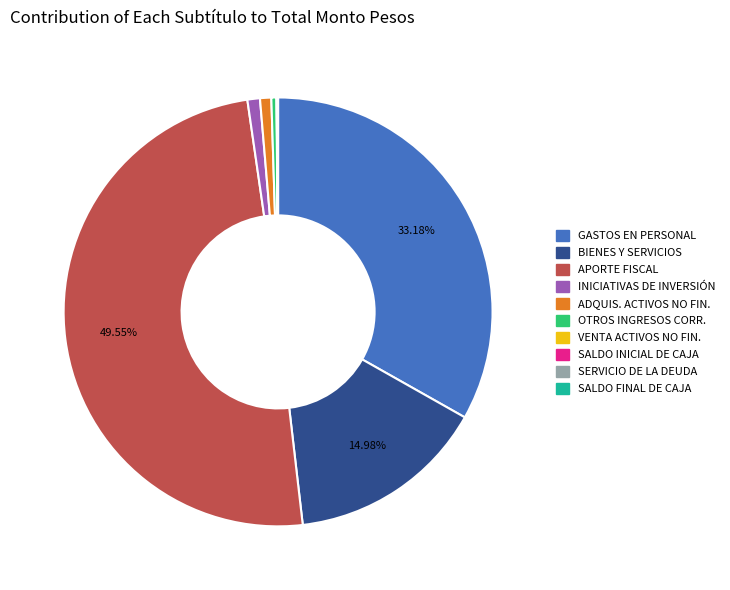

How many segments does this pie chart have?

10